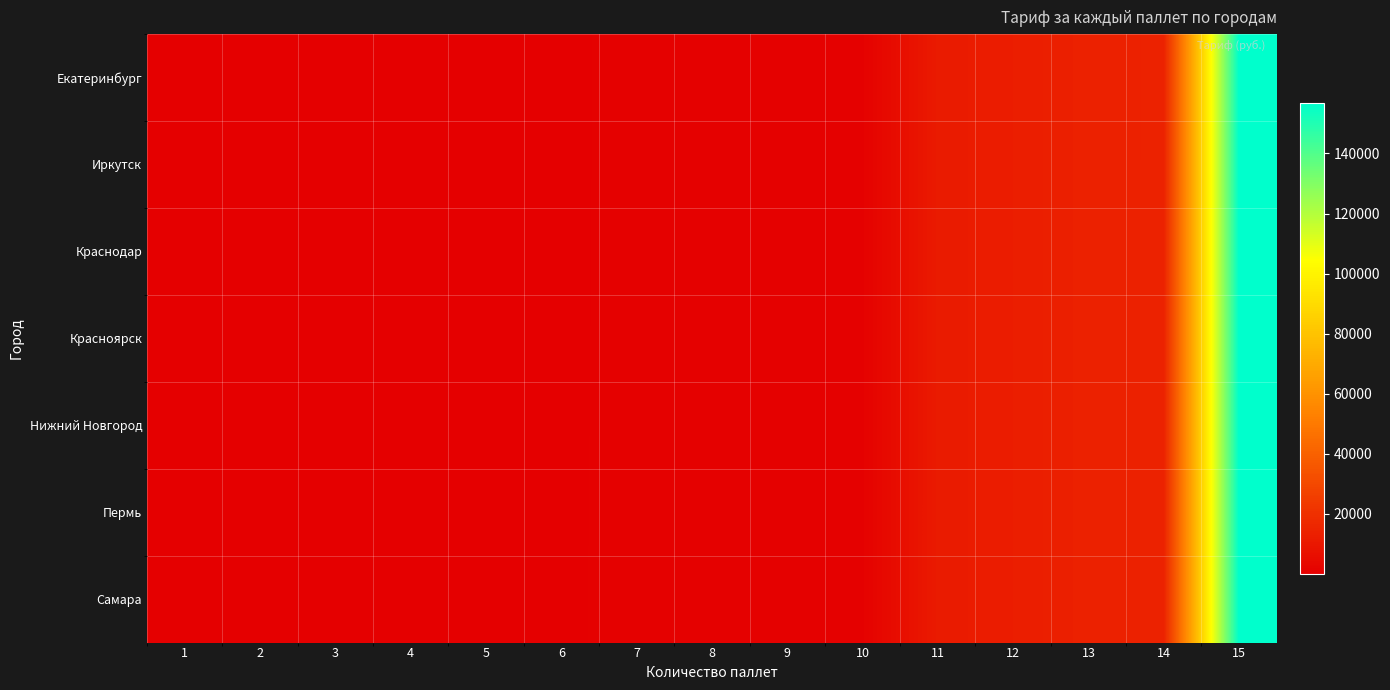

At which category is the sum across all series the highest?

15